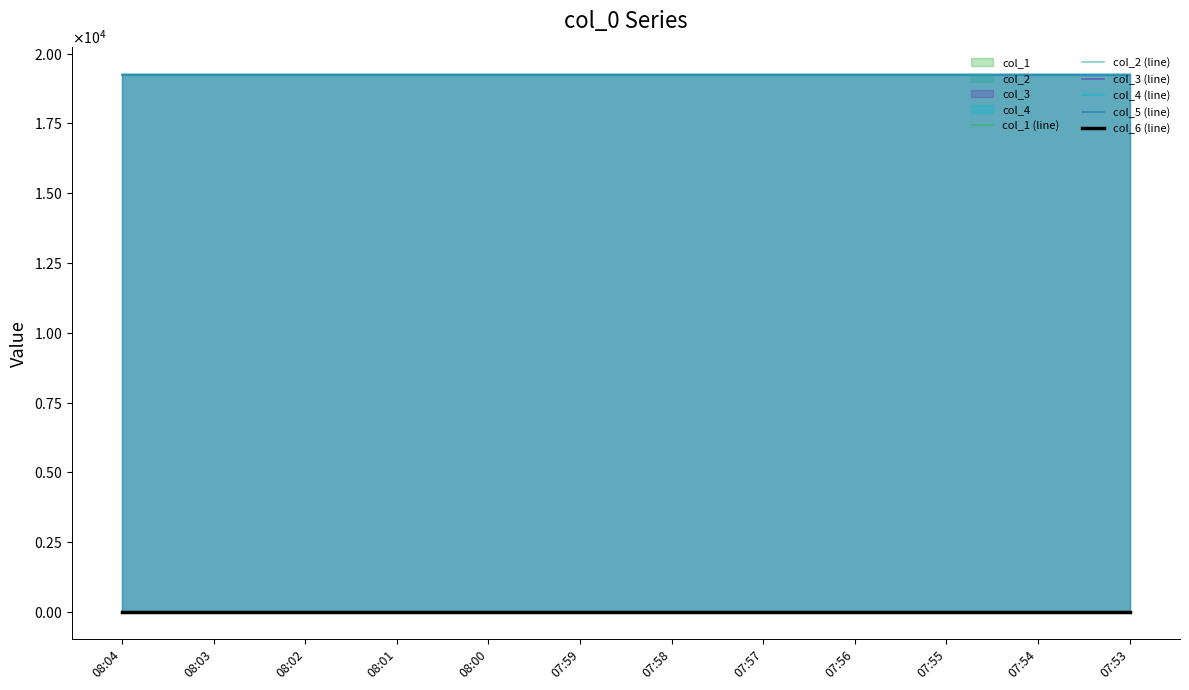

The col_2 (line) series shows 26591.2 at 07:58. True or false?

False